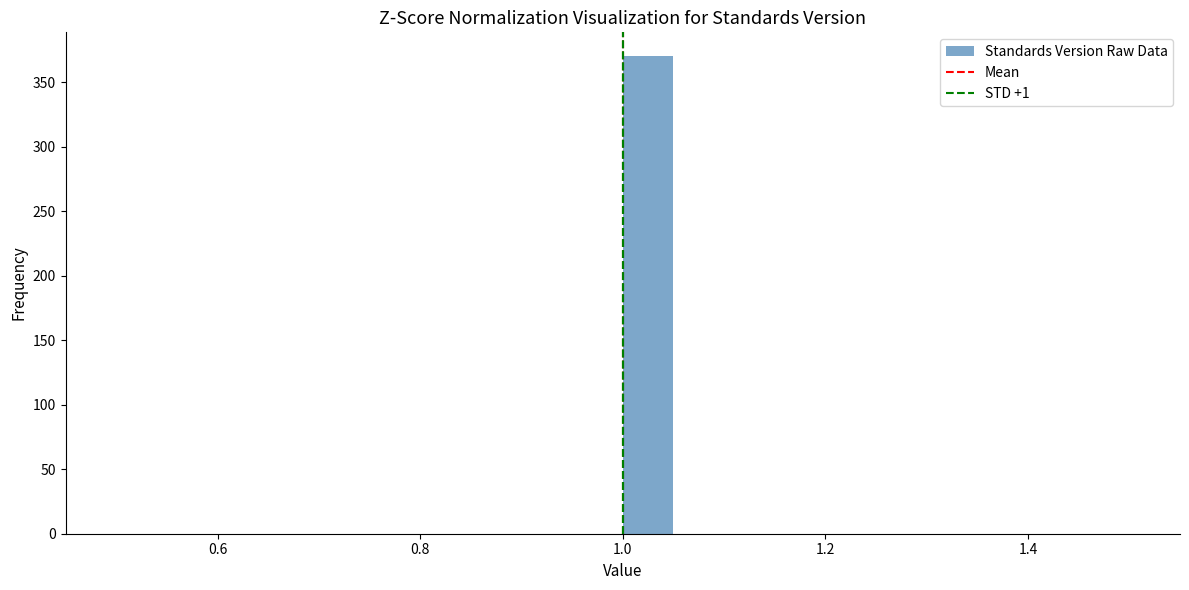

Read against the x-axis, roughly where is the centre of the tallest bar?

1.02